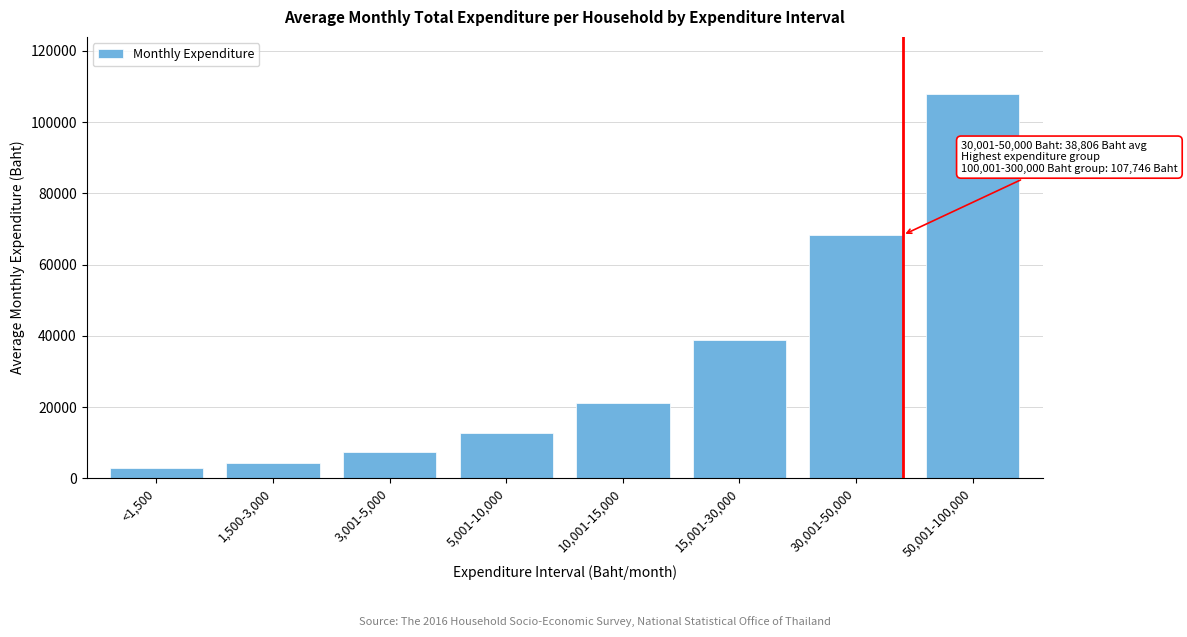

Reading right to left, extract all data points from this chart.

107746.2	68270.8	38805.9	21103.3	12599.6	7457.9	4189.3	2852.1